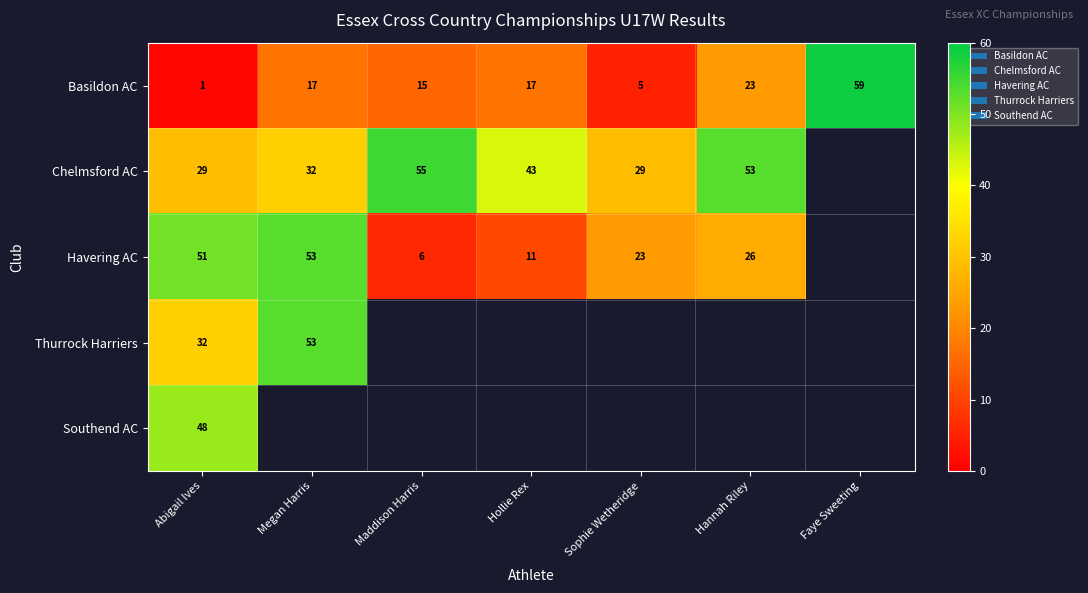

What is the sum of the Chelmsford AC values at Maddison Harris and Abigail Ives?

84